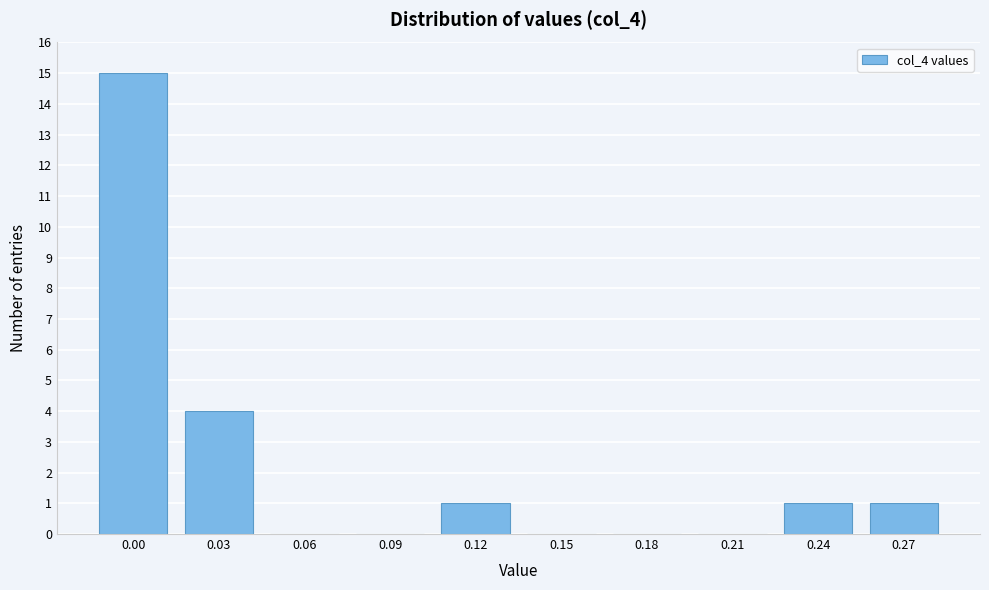

Reading left to right, extract all data points from this chart.

0.00=15	0.03=4	0.06=0	0.09=0	0.12=1	0.15=0	0.18=0	0.21=0	0.24=1	0.27=1